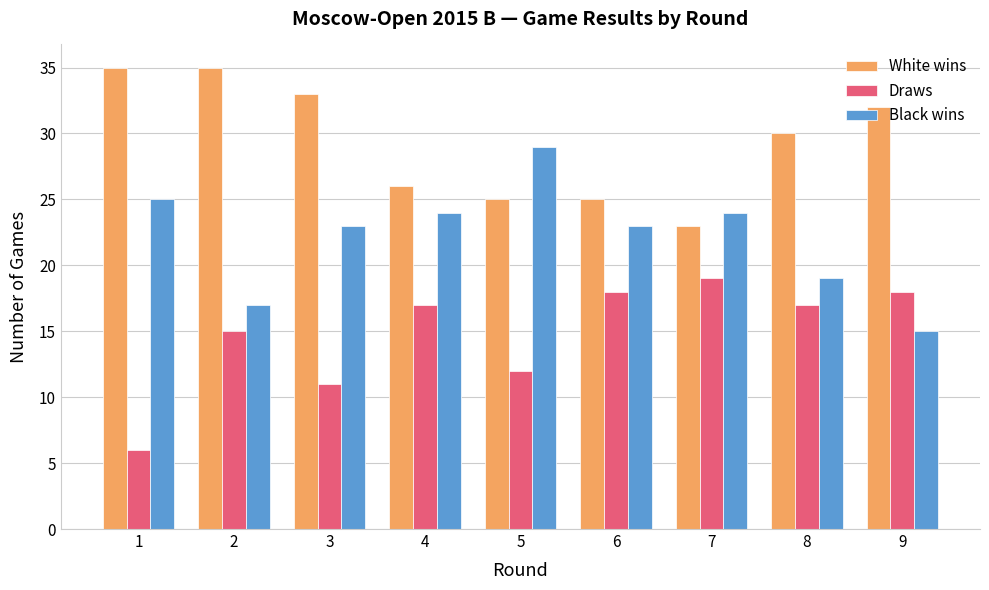

At which label does White wins first exceed 30?

1